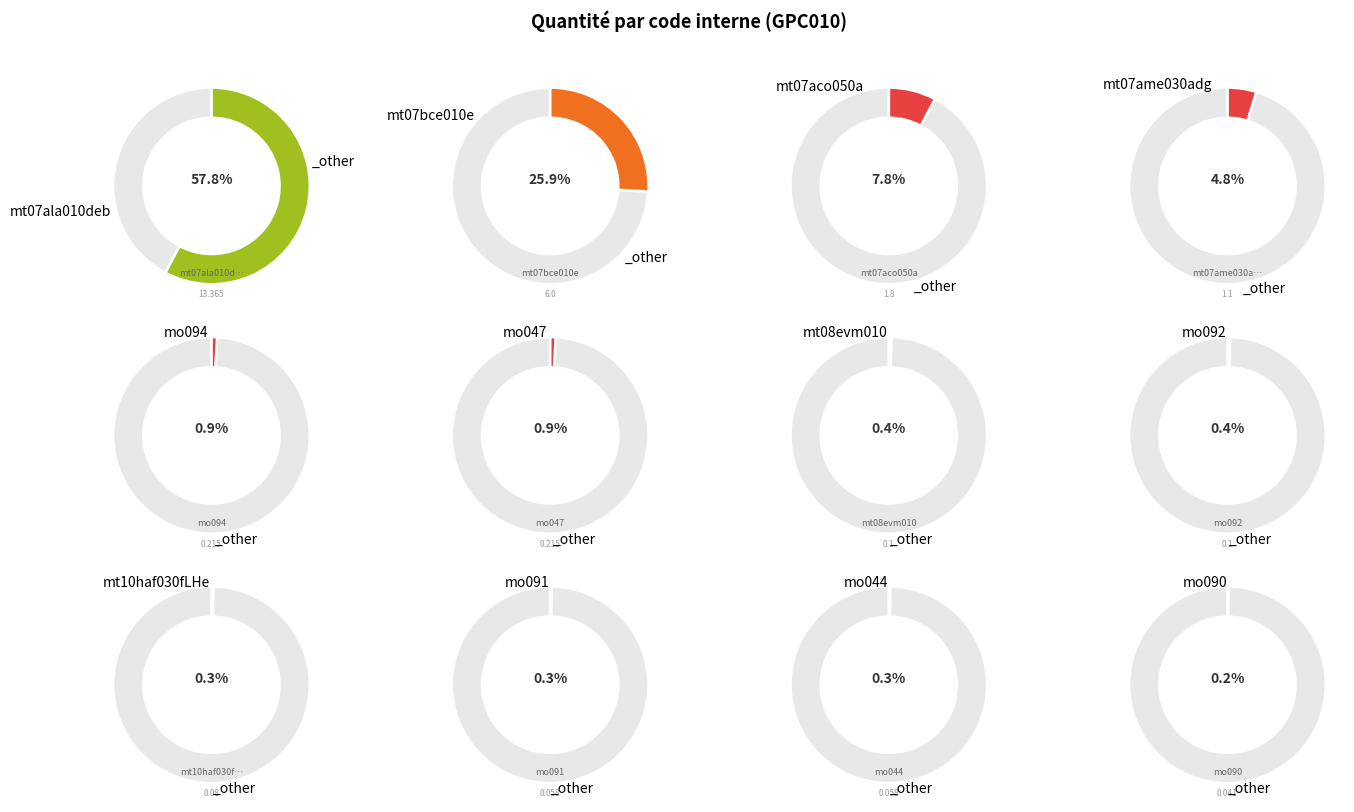

Which category accounts for the majority?

mt07ala010deb